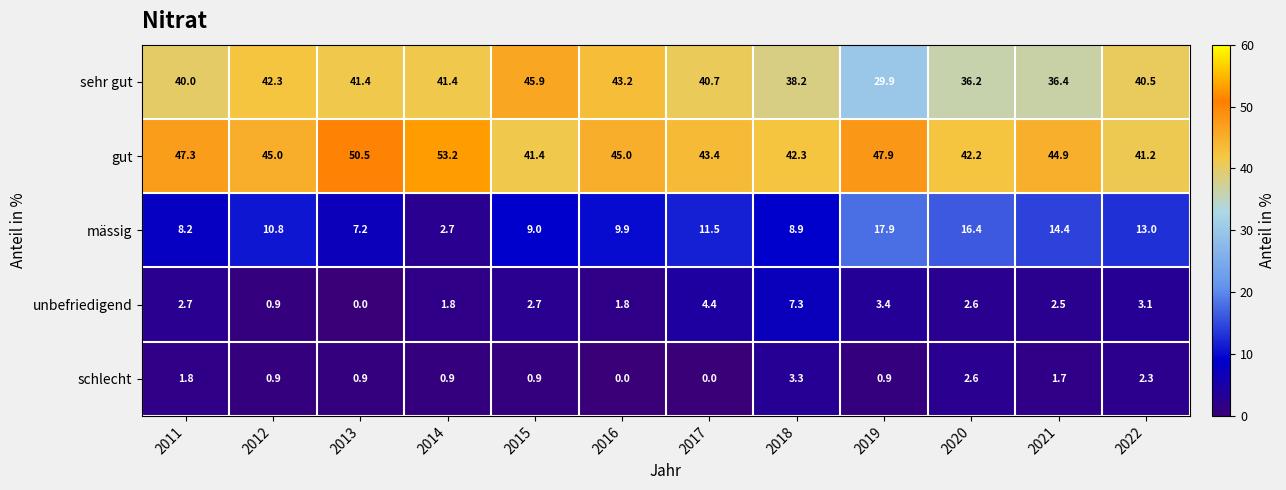

How many data points does each series have?

12